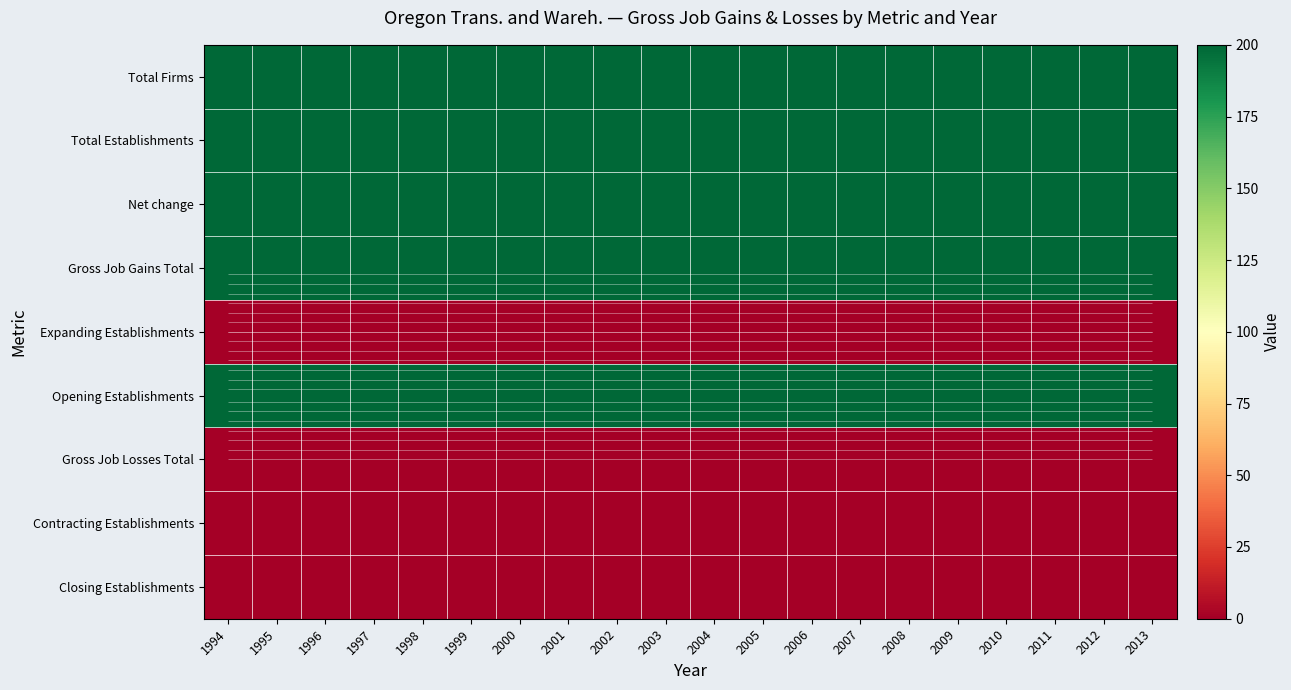

True or false: Net change has a value of 200 at 1994.

True